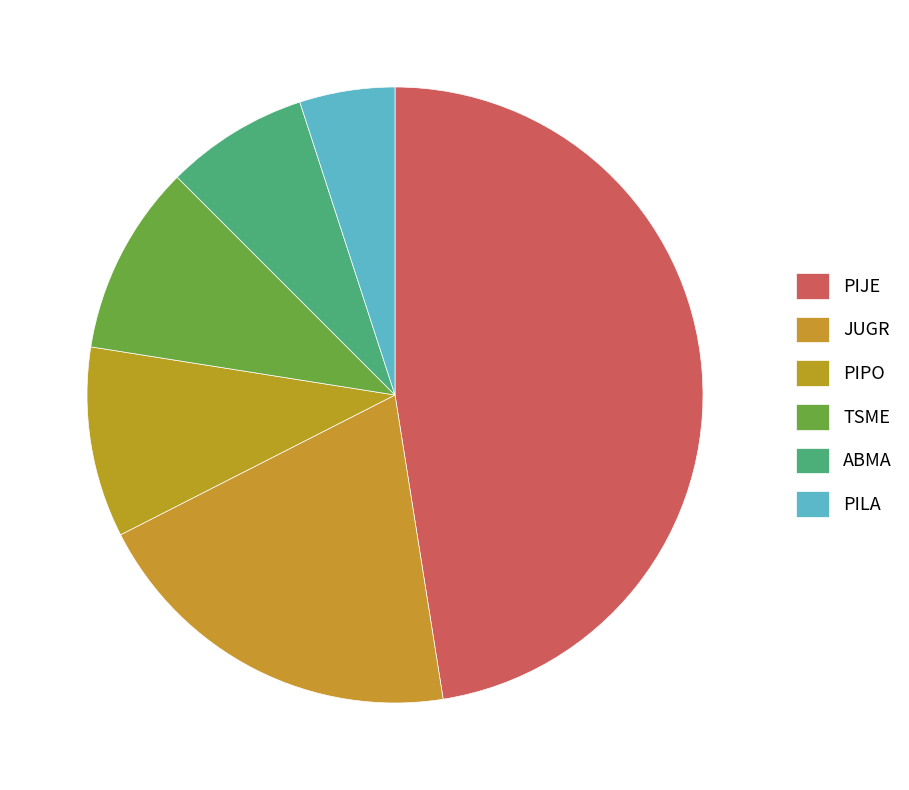

How many slices are in this pie chart?

6